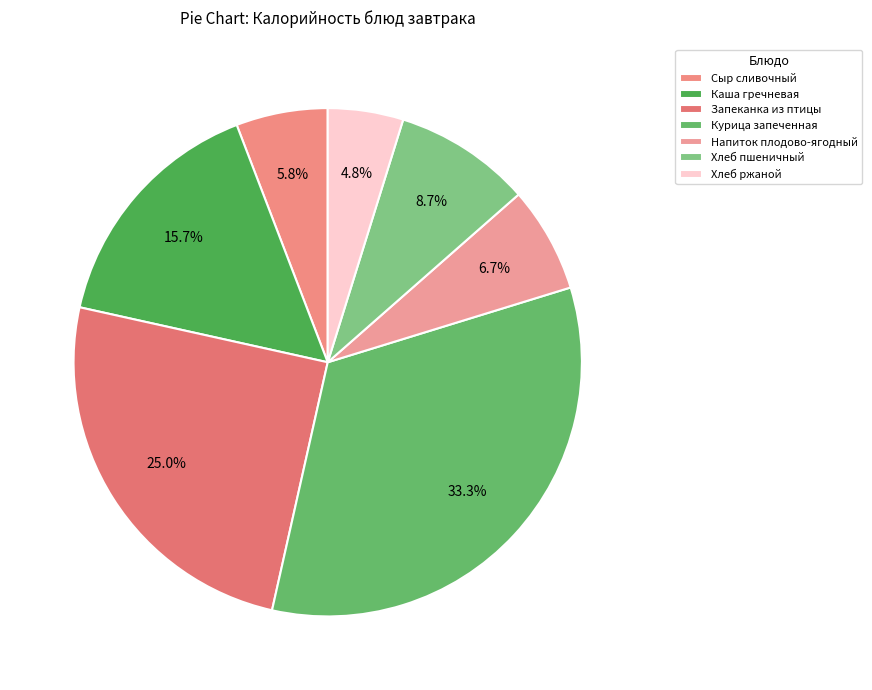

What percentage is the Курица запеченная slice, to the nearest percent?

33%